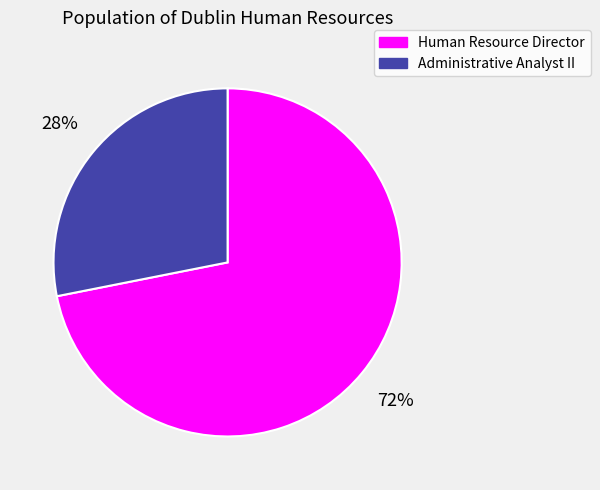

Between Administrative Analyst II and Human Resource Director, which is larger?

Human Resource Director